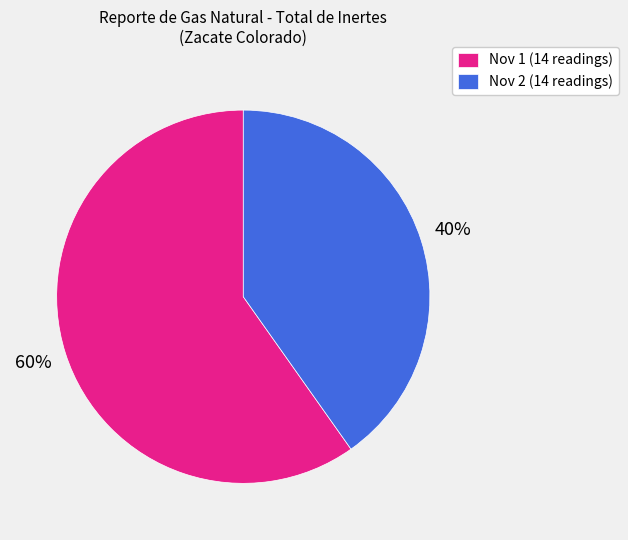

True or false: Nov 1 (14 readings) accounts for 60% of the total.

True